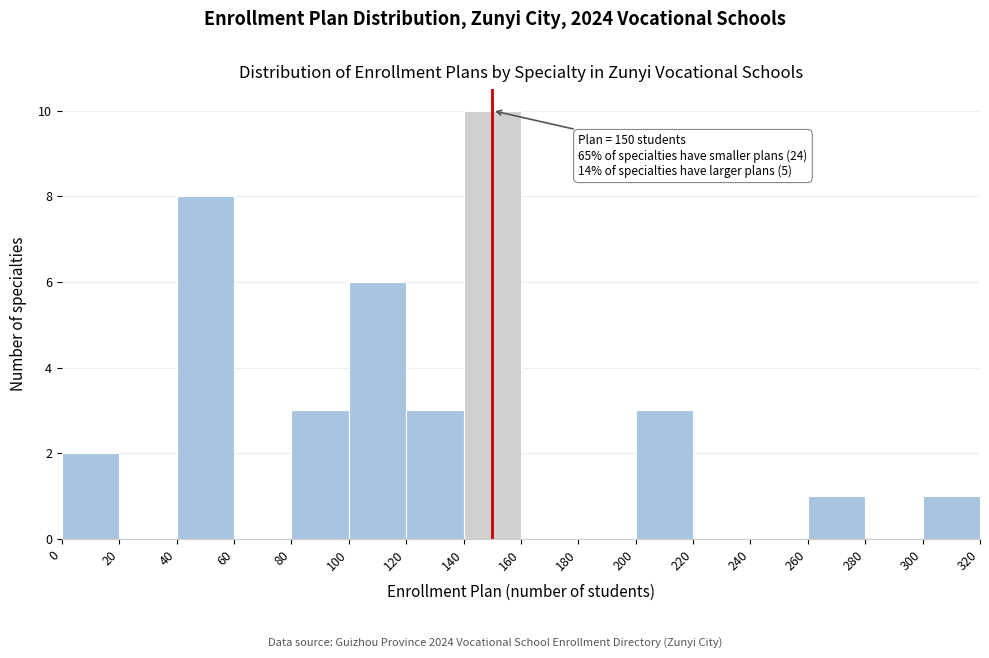

Which range on the x-axis has the tallest bar?

140 to 160